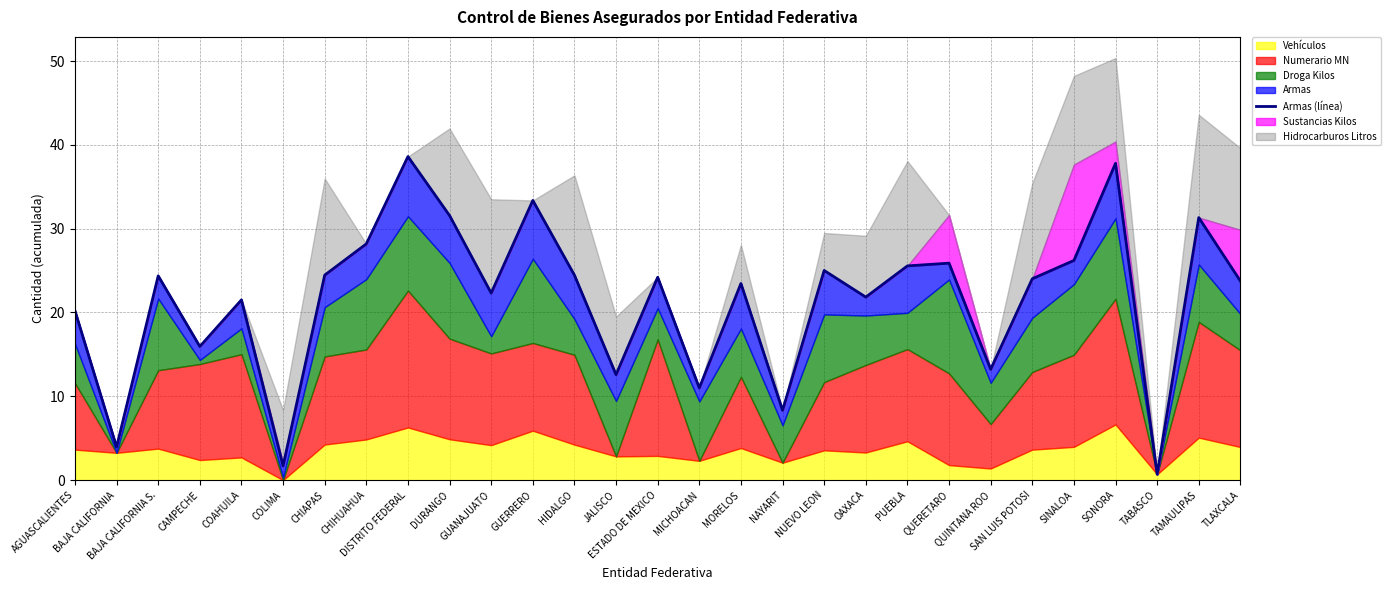

What position from the right is BAJA CALIFORNIA?

28